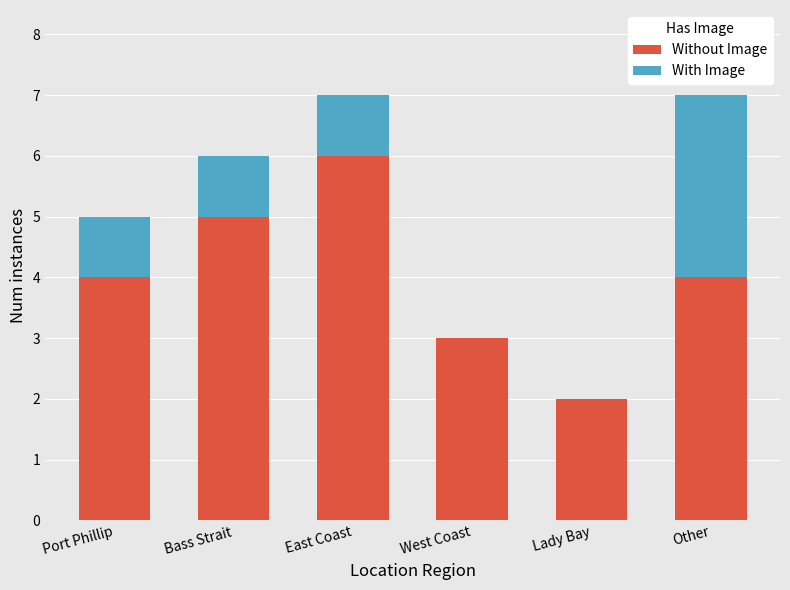

Does the chart contain stacked bars?

Yes